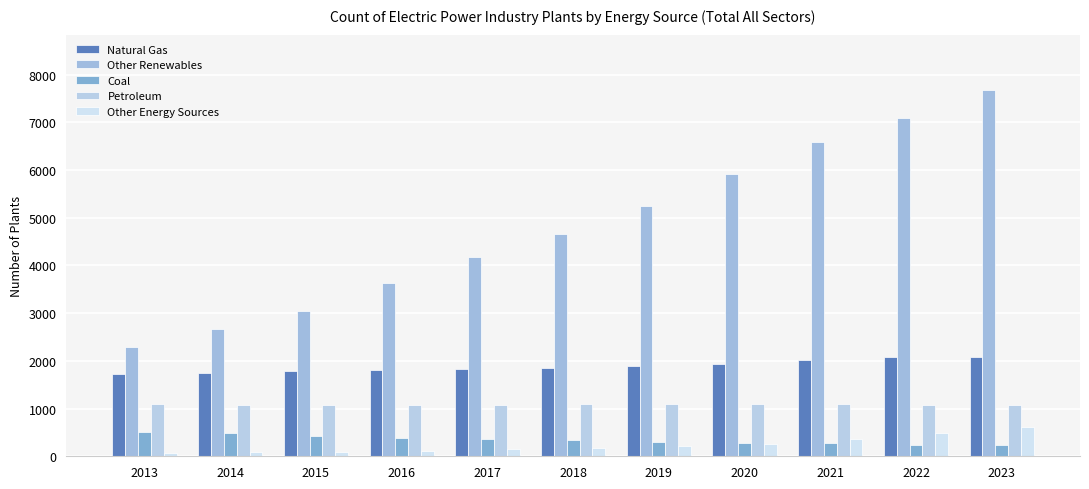

The Natural Gas series shows 2073 at 2022. True or false?

True